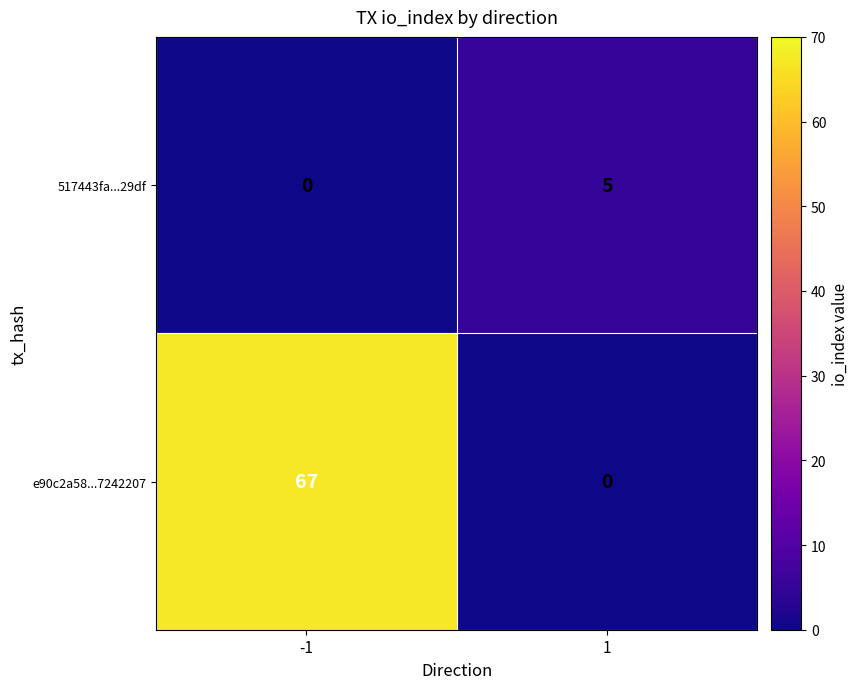

Which series changed the most between -1 and 1?

e90c2a58...7242207